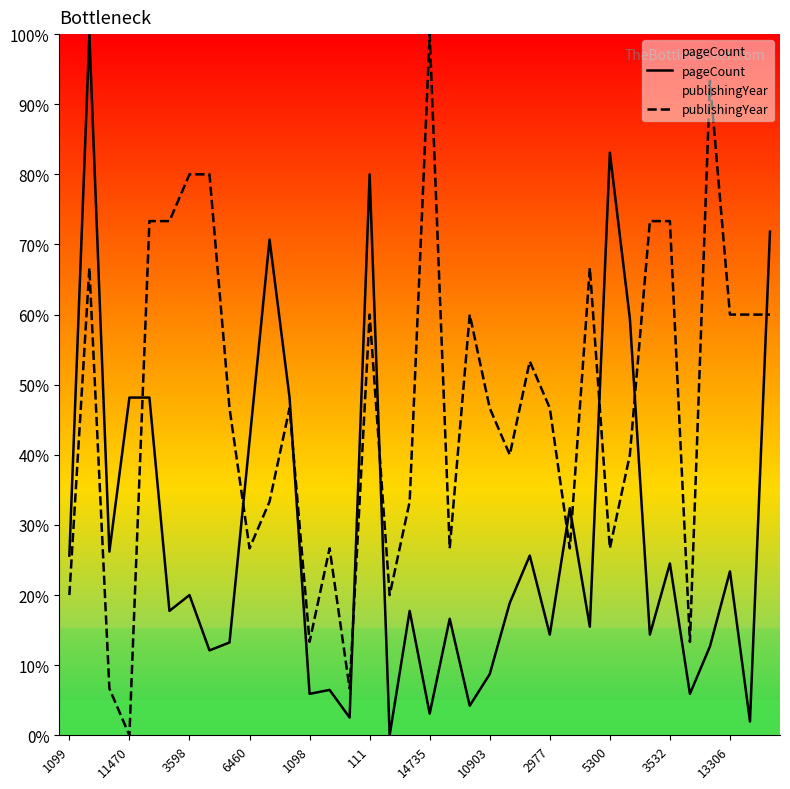

Rank the series at 1098 from lowest to highest value.

pageCount, publishingYear